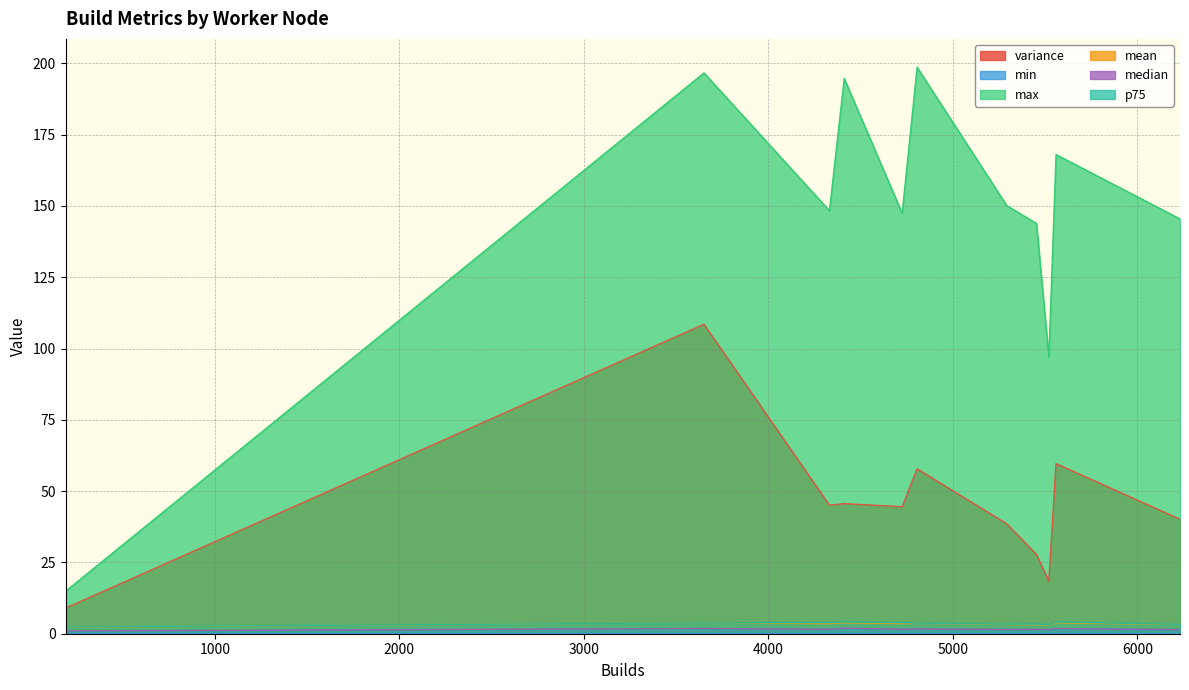

What is the difference between the highest and lowest values at 5?

96.9